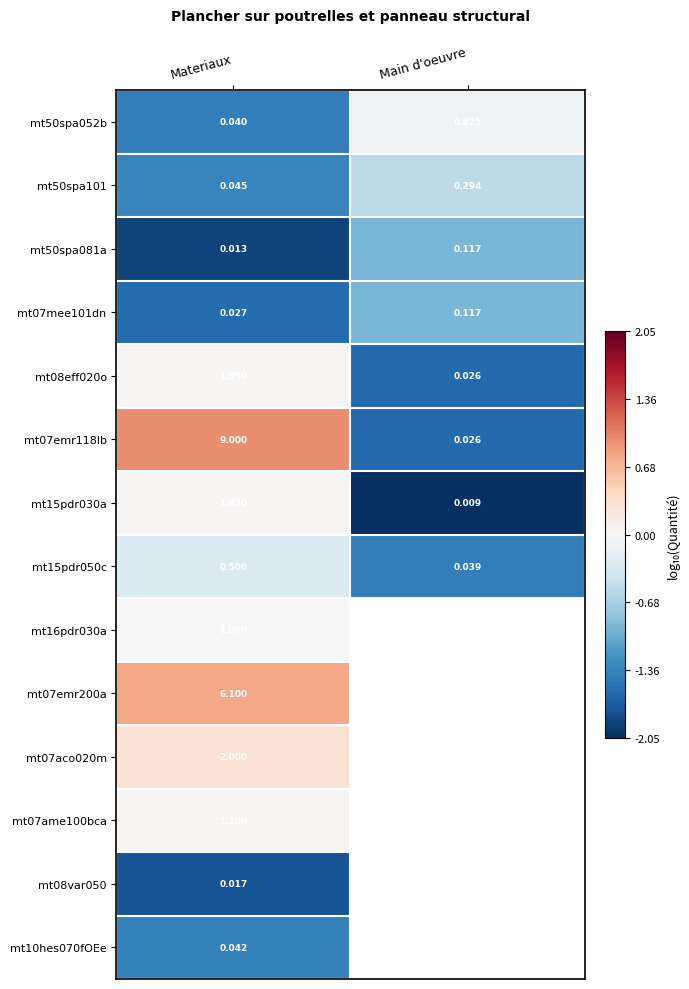

Where is mt08eff020o nearest to the value 0?

Main d'oeuvre